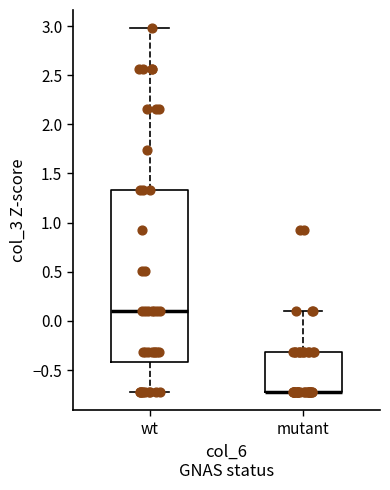

Where does the lower whisker of the box for wt end on the y-axis? The values are not printed on the chart, so give them approximately, as read against the axis.

-0.75